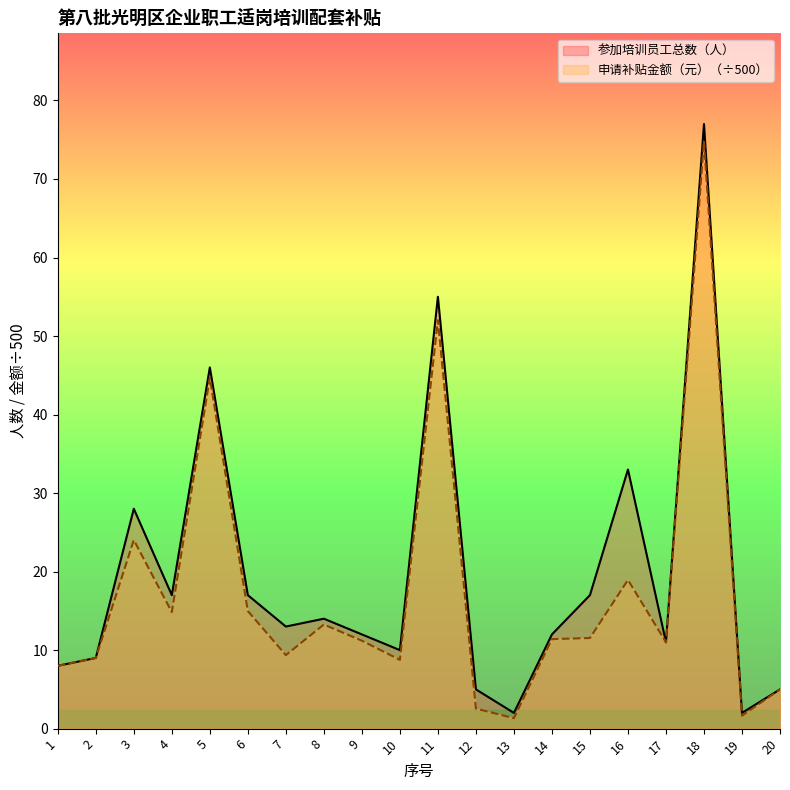

True or false: 参加培训员工总数（人） and 申请补贴金额（元） cross at least once.

False